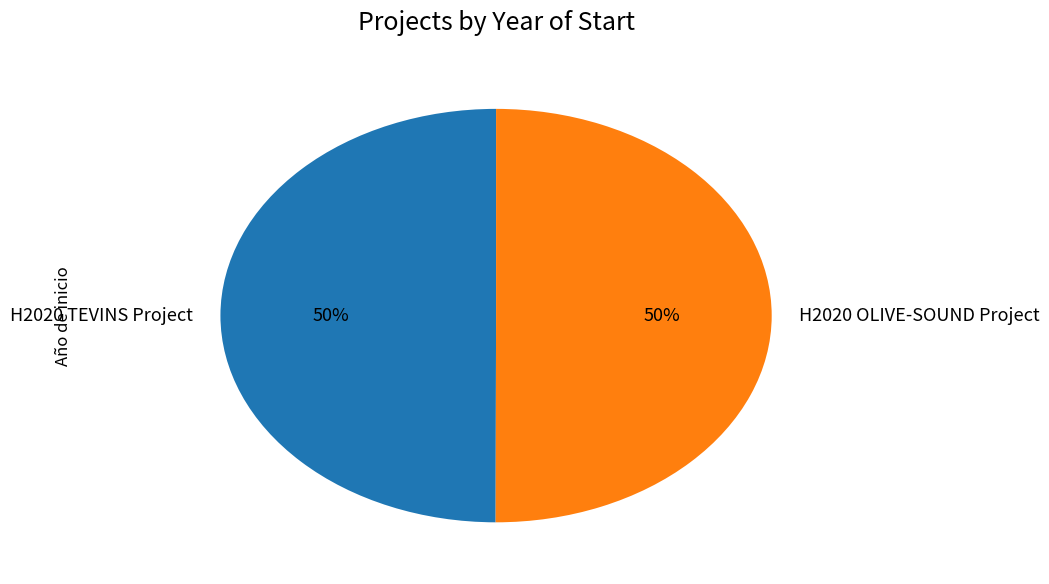

What percentage is the H2020 TEVINS Project slice, to the nearest percent?

50%